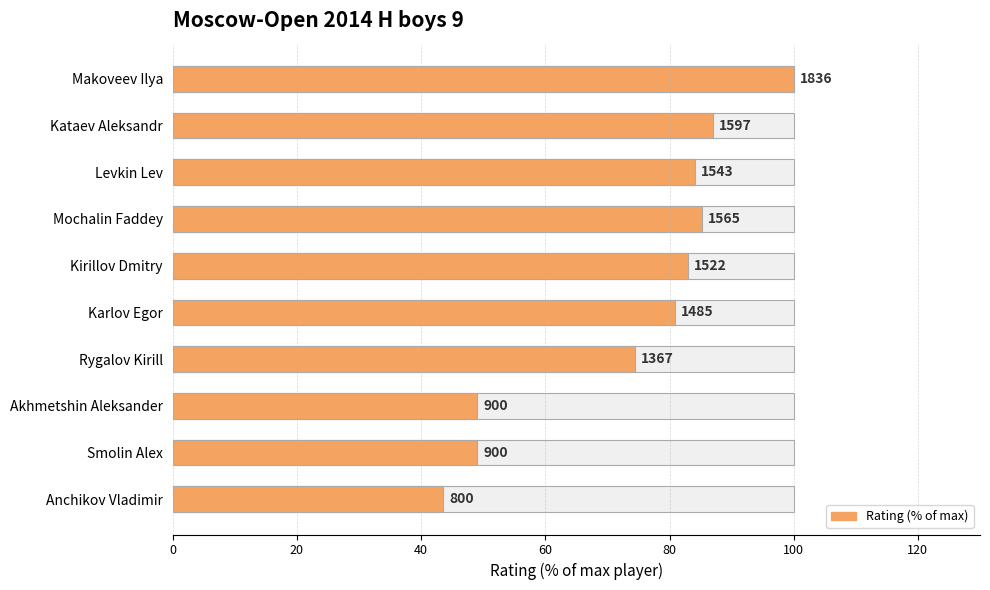

Are the bars grouped side by side (vs. stacked)?

No